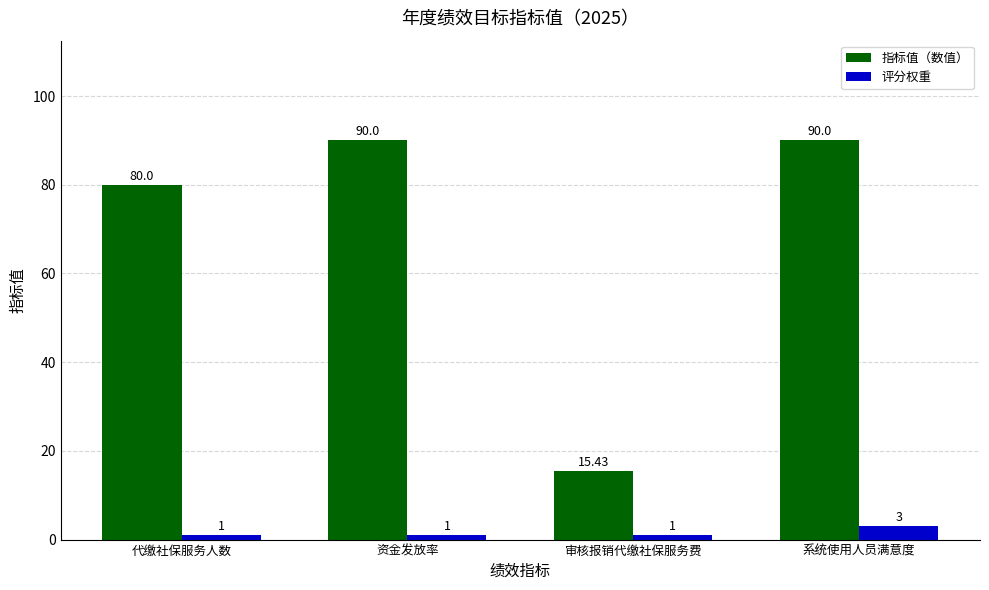

What is the value of the 指标值（数值） bar at the 4th from the left?

90.0